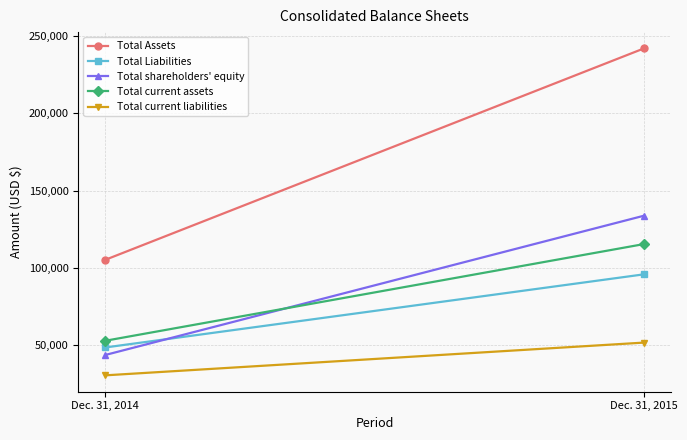

What is the difference between the maximum and minimum values in the Total shareholders' equity series?

90050